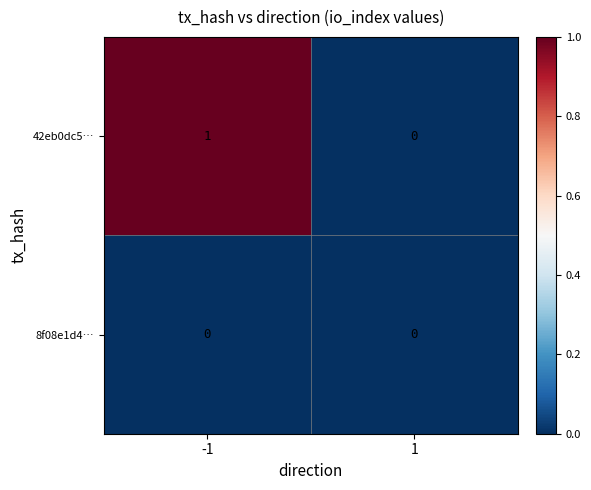

Which series has the largest range (max minus min)?

42eb0dc5…